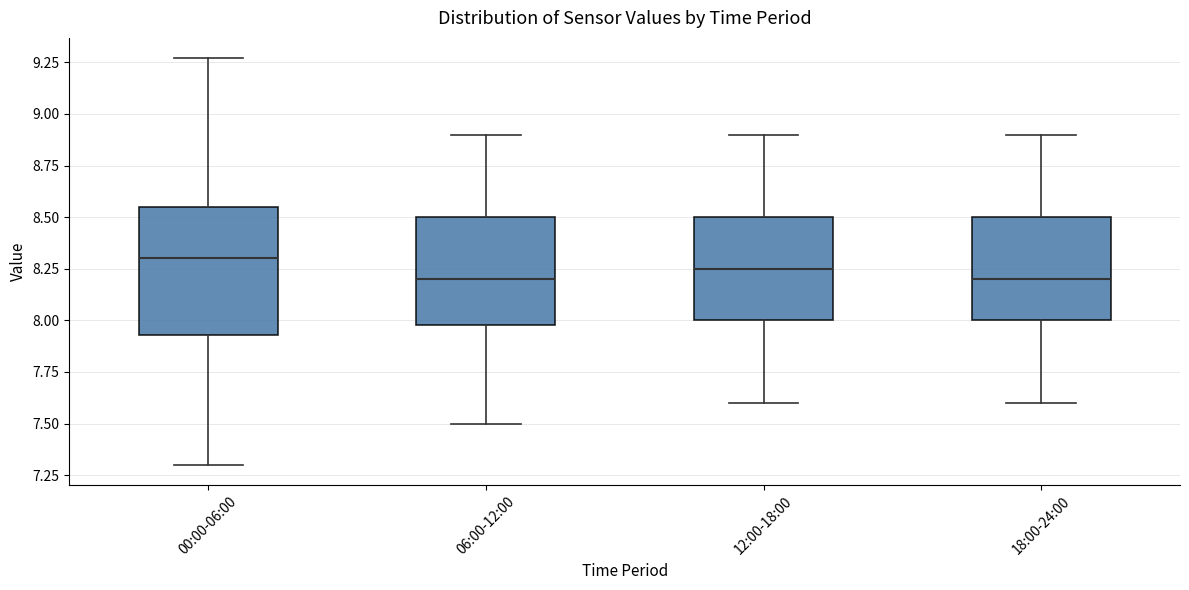

Reading left to right, transcribe this box plot: for each box, give where its median line is, the range the box spans, and where its two whiskers end, as read against the y-axis. The values are not printed on the chart, so give them approximately, as read against the axis.

00:00-06:00: median 8.30, box 7.95 to 8.55, whiskers 7.30 to 9.25
06:00-12:00: median 8.20, box 8.00 to 8.50, whiskers 7.50 to 8.90
12:00-18:00: median 8.25, box 8.00 to 8.50, whiskers 7.60 to 8.90
18:00-24:00: median 8.20, box 8.00 to 8.50, whiskers 7.60 to 8.90